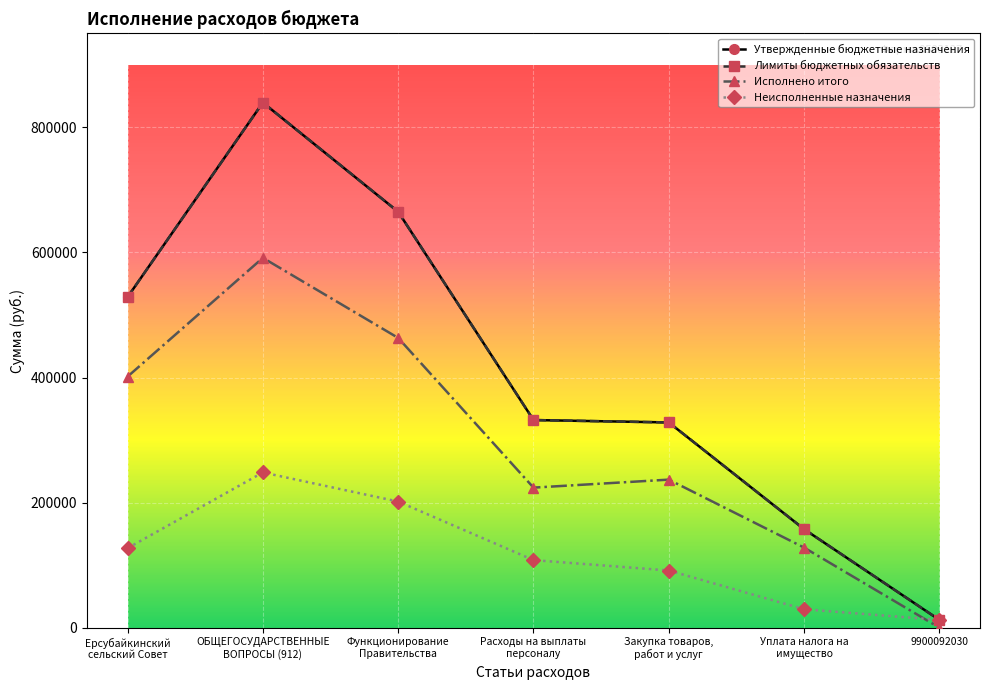

The Неисполненные назначения series shows 201643.4 at Функционирование
Правительства. True or false?

True